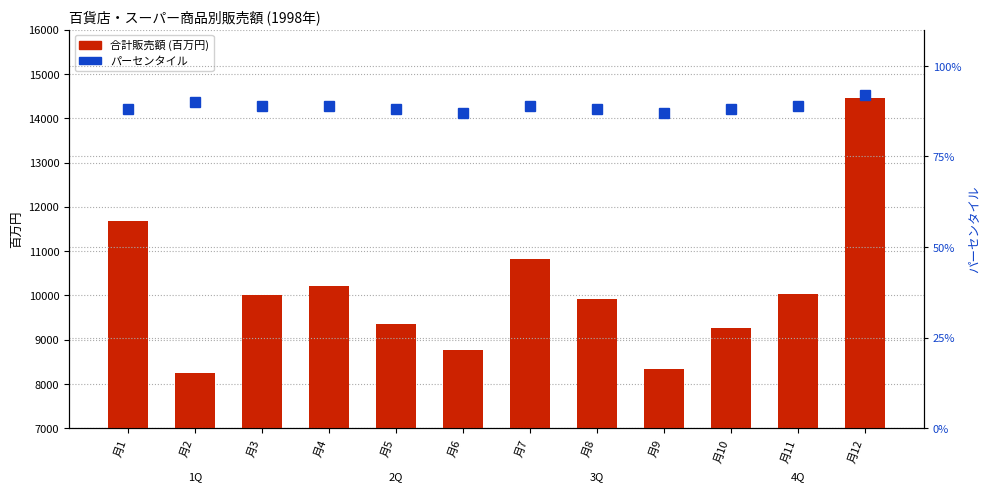

What is the lowest value of the 合計販売額 (百万円) series?

8252.0